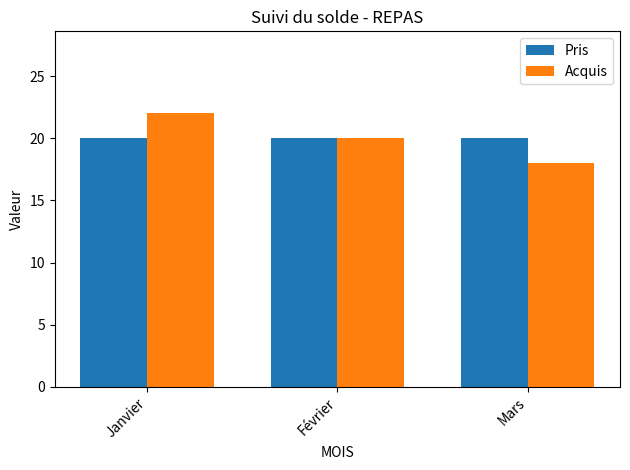

What is the difference between the highest and lowest values at Janvier?

2